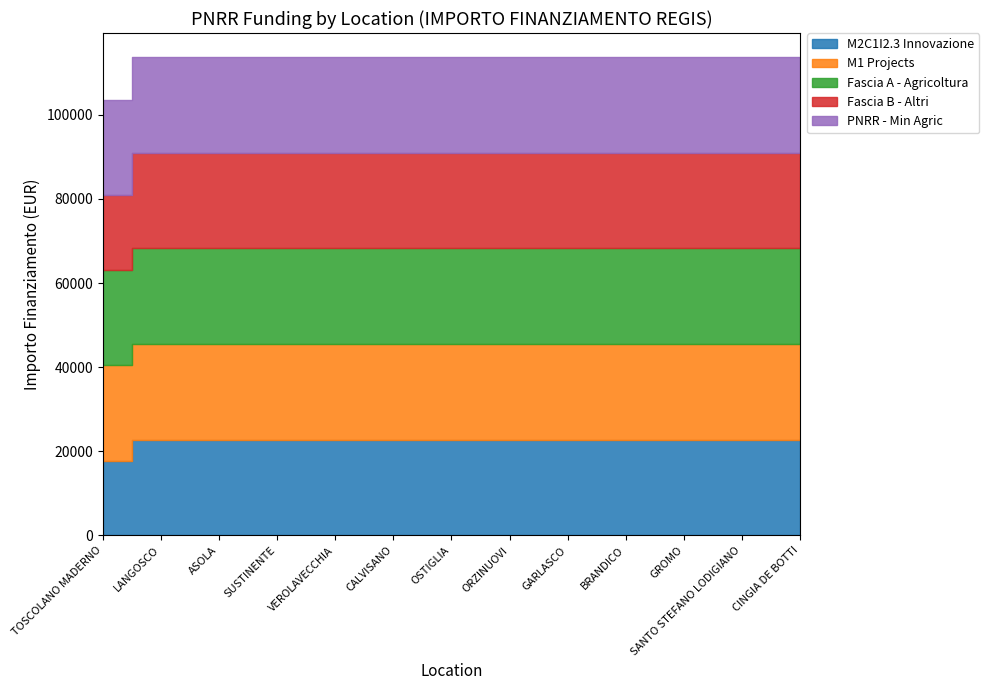

Reading left to right, list all the values displayed in this chart.

M2C1I2.3 Innovazione: 17674.8	22750.0	22750.0	22750.0	22750.0	22750.0	22750.0	22750.0	22750.0	22750.0	22750.0	22750.0	22750.0
M1 Projects: 22750.0	22750.0	22750.0	22750.0	22750.0	22750.0	22750.0	22750.0	22750.0	22750.0	22750.0	22750.0	22750.0
Fascia A - Agricoltura: 22750.0	22750.0	22750.0	22750.0	22750.0	22750.0	22750.0	22750.0	22750.0	22750.0	22750.0	22750.0	22750.0
Fascia B - Altri: 17674.8	22750.0	22750.0	22750.0	22750.0	22750.0	22750.0	22750.0	22750.0	22750.0	22750.0	22750.0	22750.0
PNRR - Min Agric: 22750.0	22750.0	22750.0	22750.0	22750.0	22750.0	22750.0	22750.0	22750.0	22750.0	22750.0	22750.0	22750.0